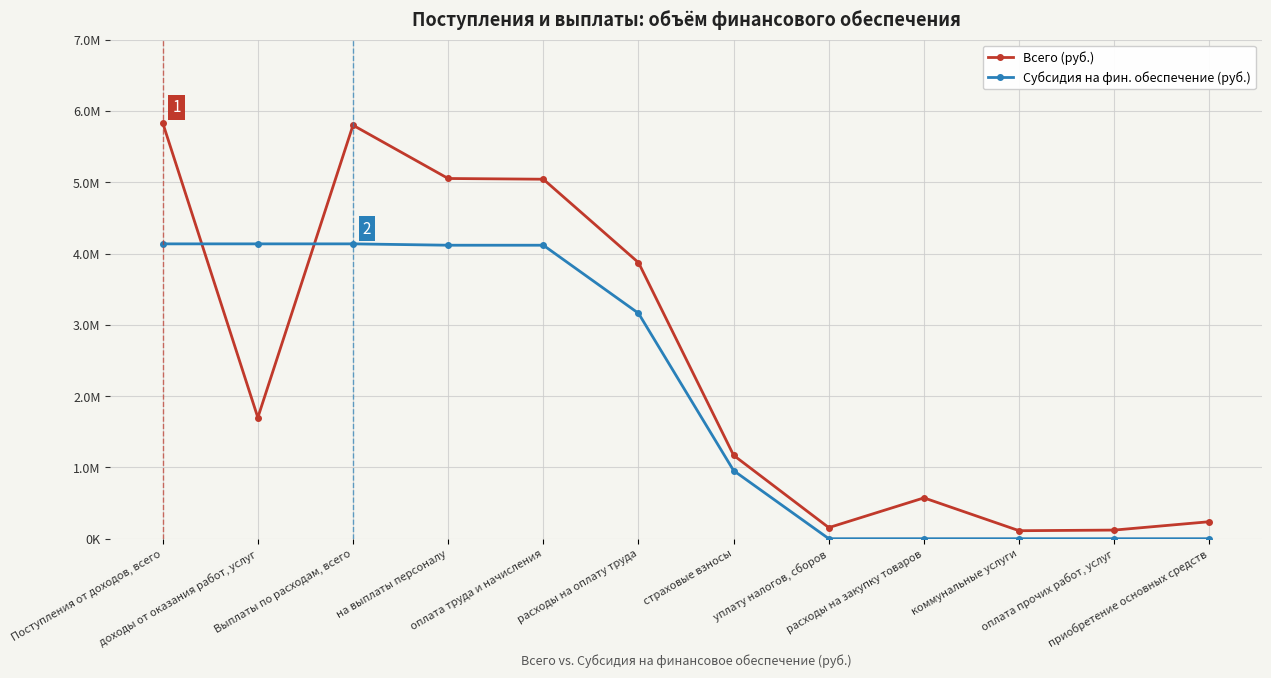

What is the label of the 8th point from the left?

уплату налогов, сборов